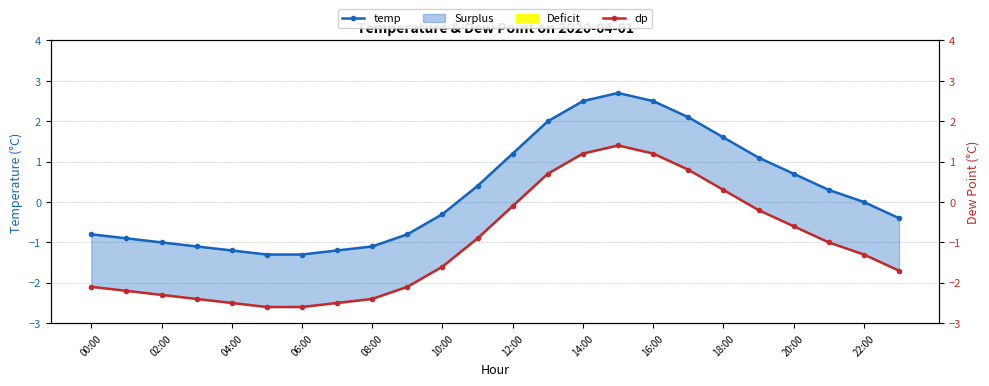

Count the number of categories in the chart.

24